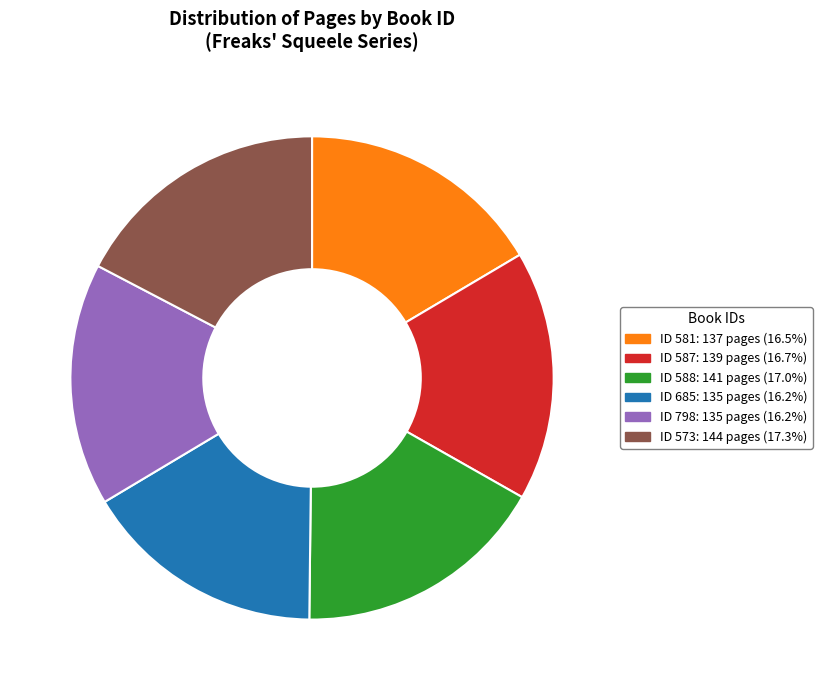

Is there any slice that represents more than half of the pie?

No